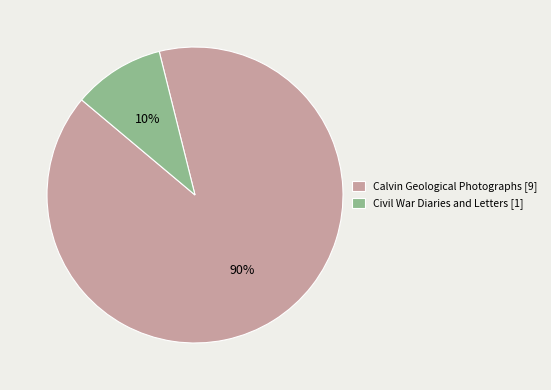

To the nearest percent, what is the average slice percentage?

50%